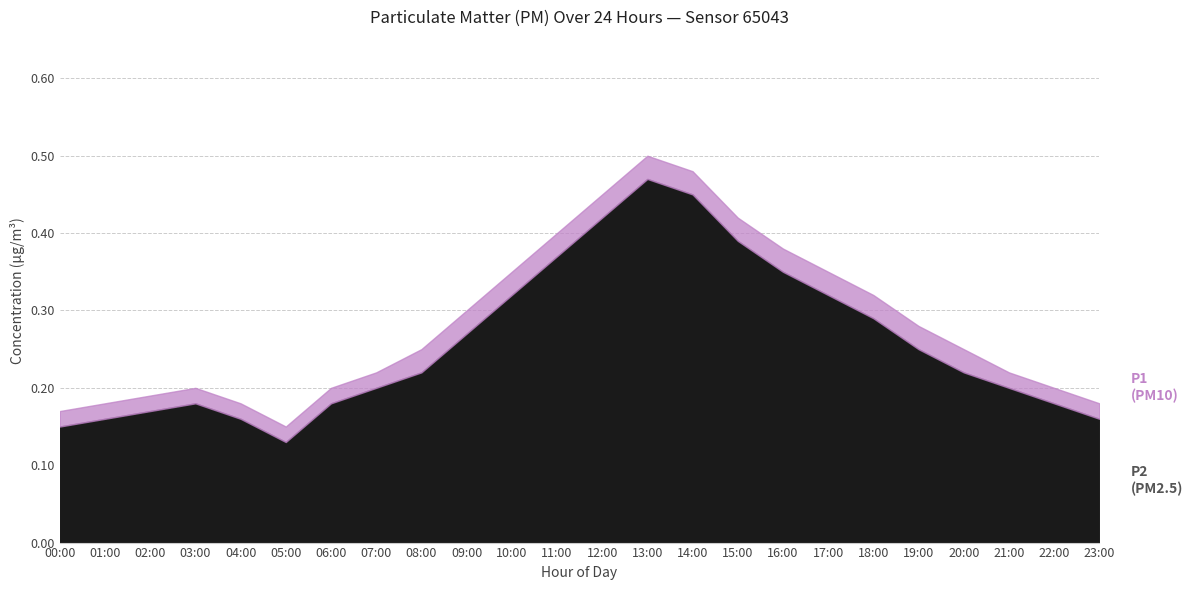

Is the value of P1 at 20:00 greater than the value of P2 at 08:00?

Yes